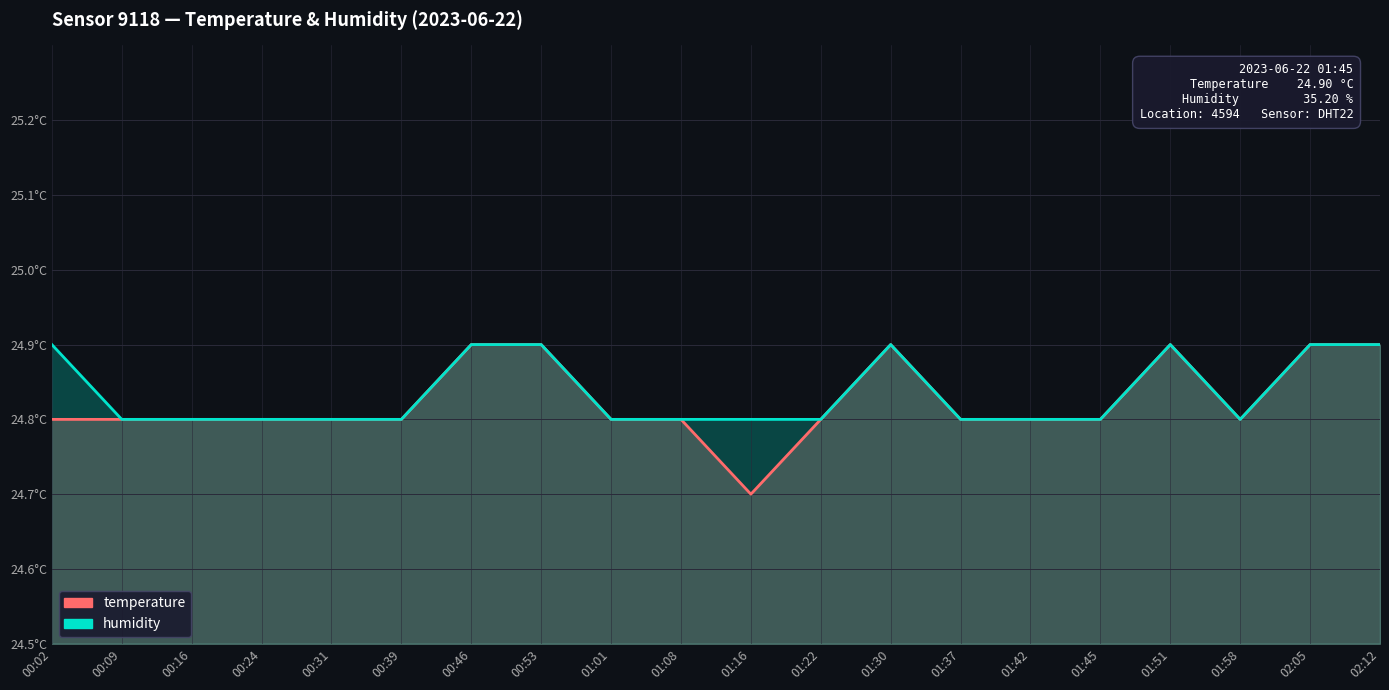

How many lines are shown in the chart?

2